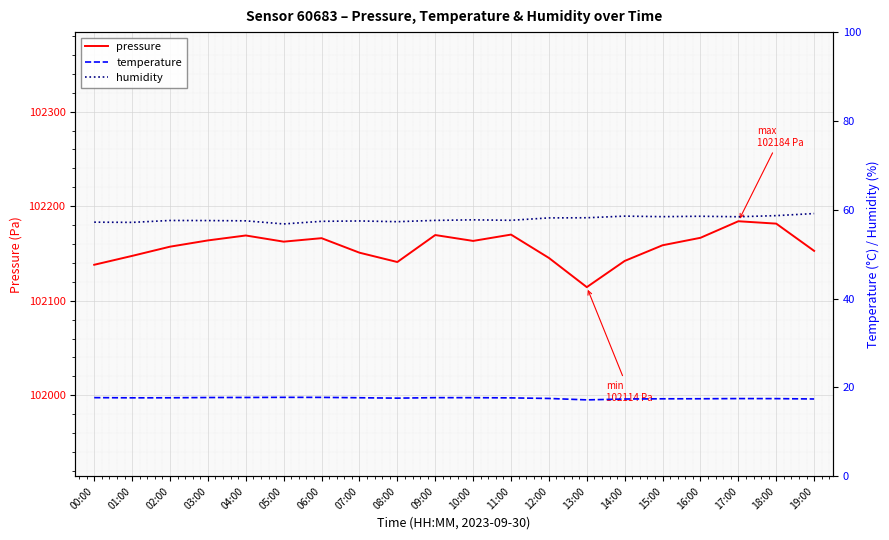

What is the value of the humidity point at the 13th from the left?

58.2